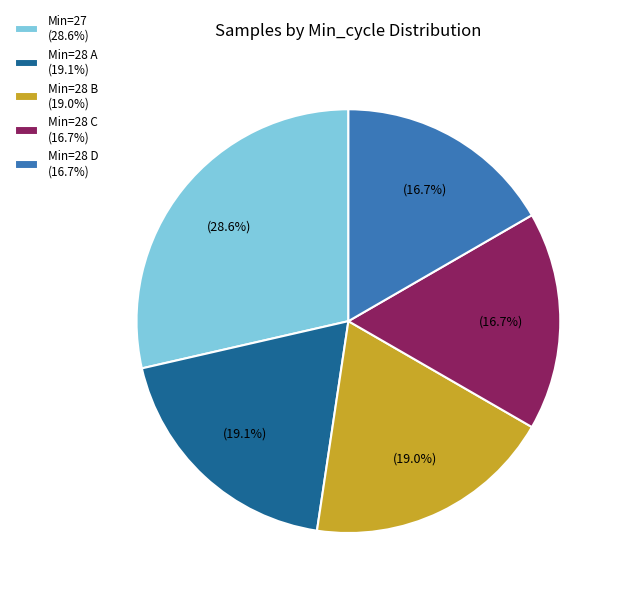

Which category has the biggest portion of the pie?

Min=27 (28.6%)